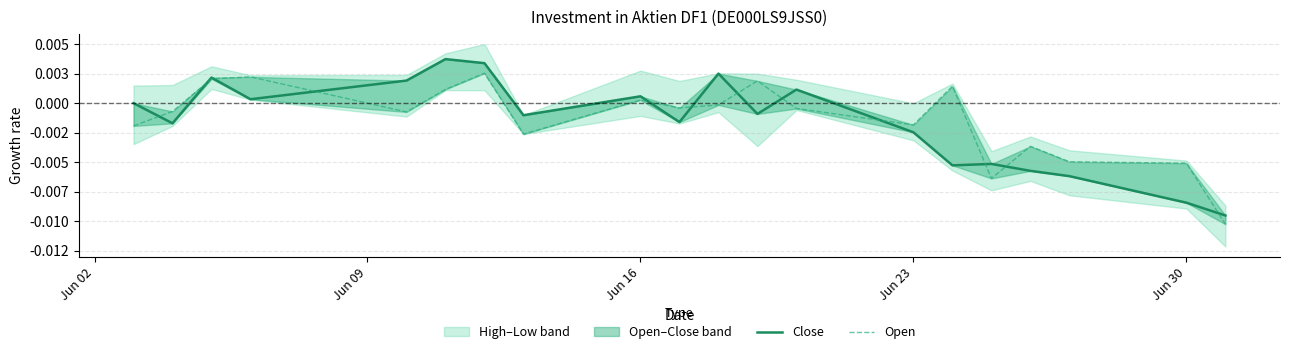

After their last crossing, which series has the higher values: Close or Open?

Close